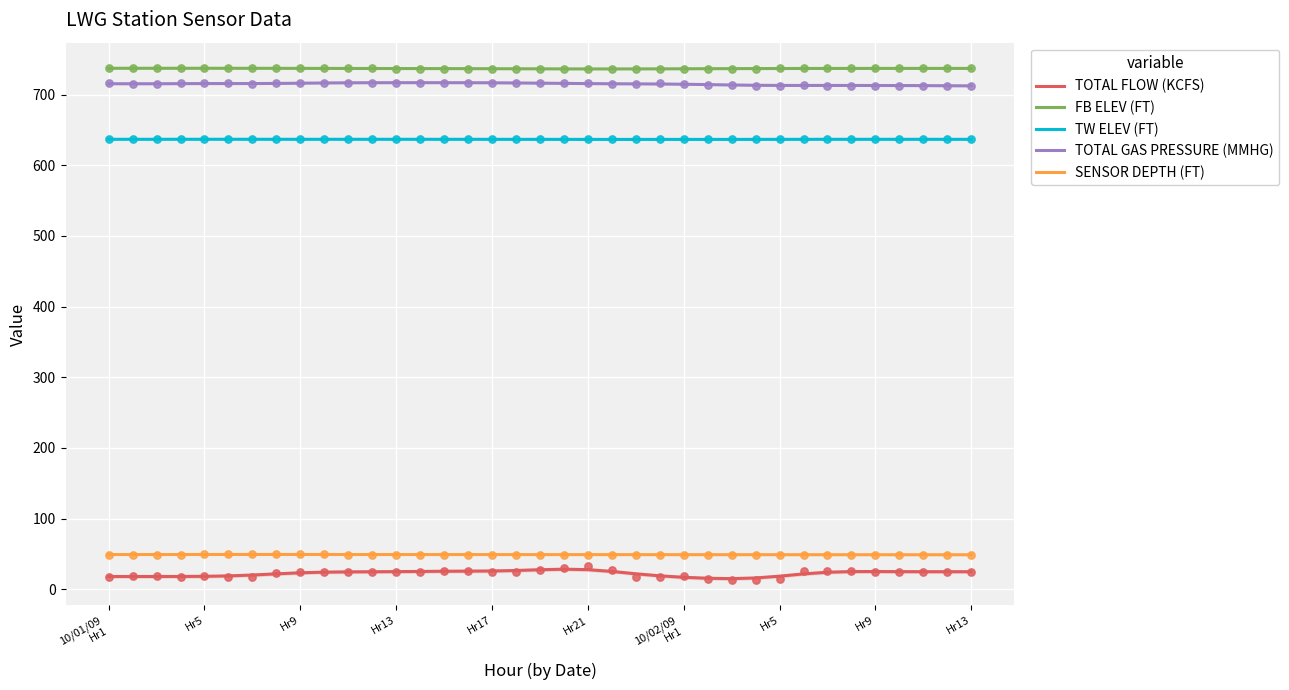

What are all the series names shown in the legend?

TOTAL FLOW (KCFS), FB ELEV (FT), TW ELEV (FT), TOTAL GAS PRESSURE (MMHG), SENSOR DEPTH (FT)